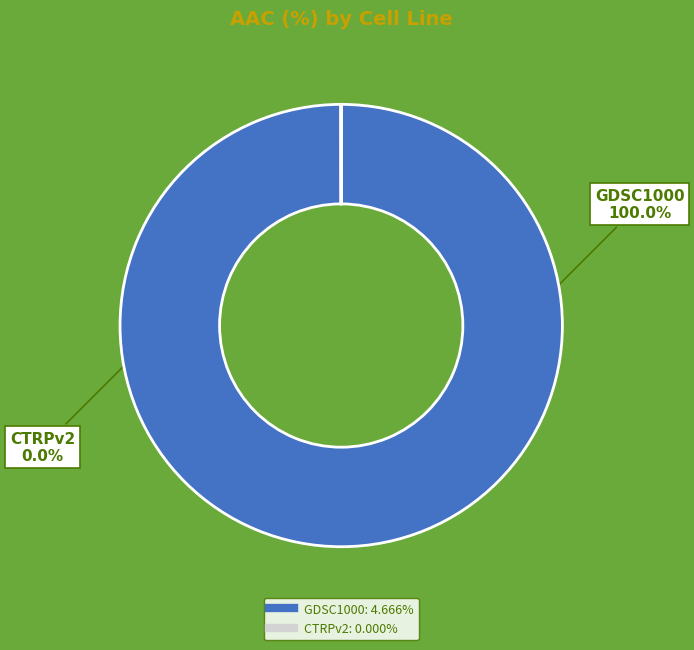

Is GDSC1000 the majority of the pie?

Yes